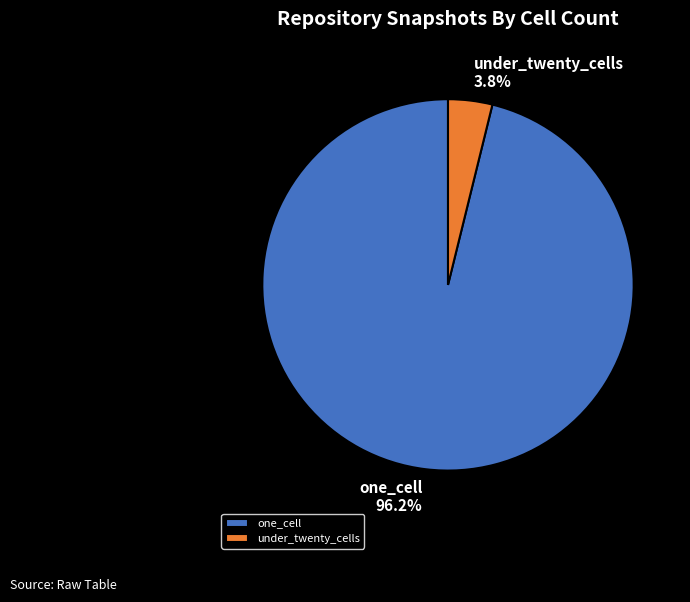

To the nearest percent, what is the average slice percentage?

50%